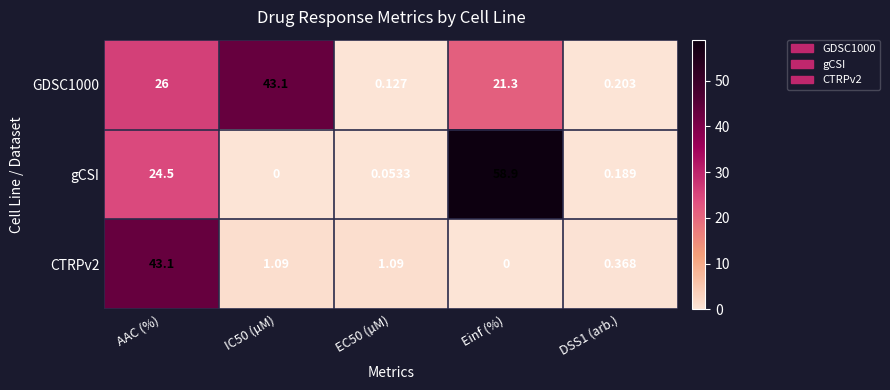

Which category has the highest value across all series?

Einf (%)